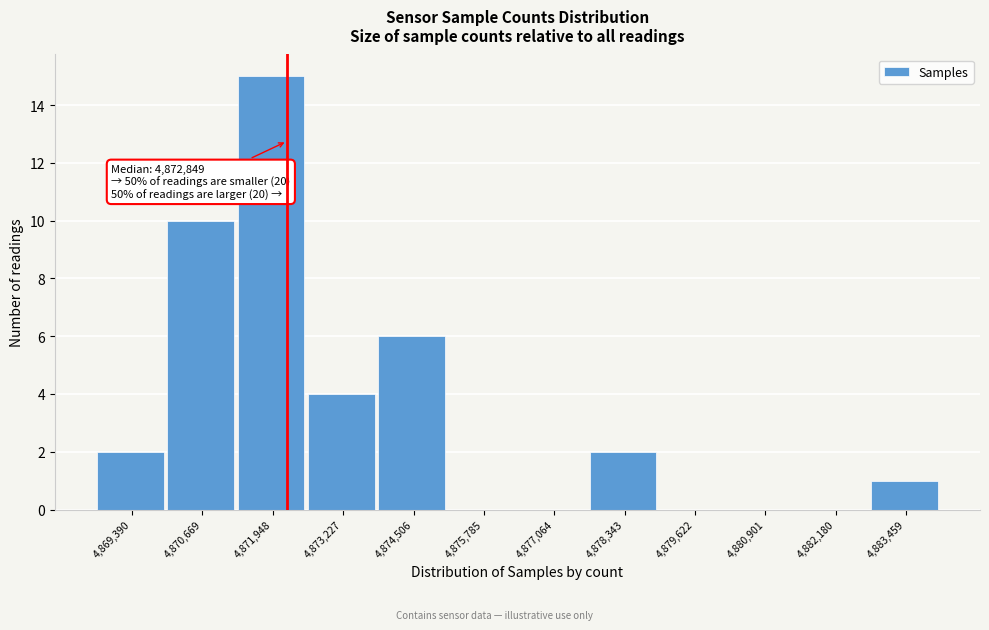

Reading left to right, extract all data points from this chart.

4,869,390=2	4,870,669=10	4,871,948=15	4,873,227=4	4,874,506=6	4,875,785=0	4,877,064=0	4,878,343=2	4,879,622=0	4,880,901=0	4,882,180=0	4,883,459=1